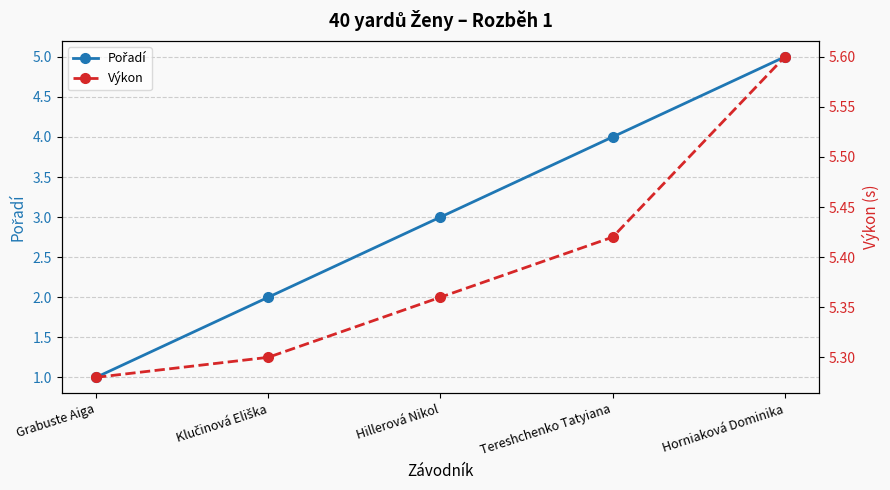

True or false: Výkon and Pořadí intersect in this chart.

False